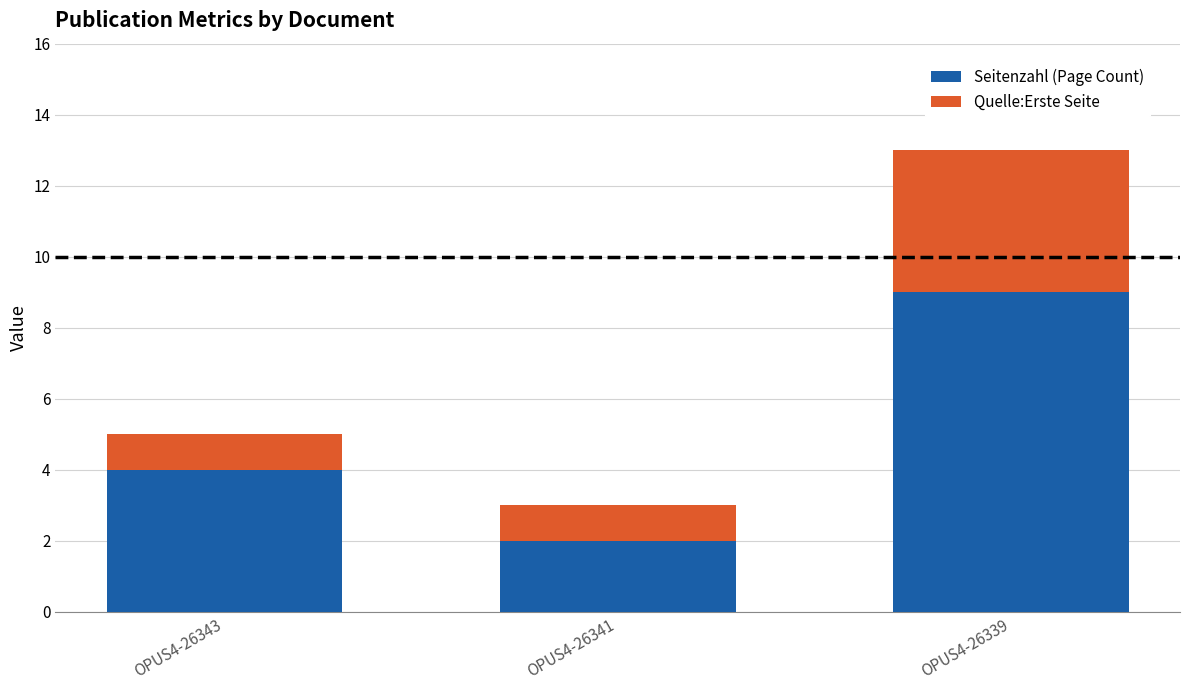

What is the sum of all Seitenzahl (Page Count) values?

15